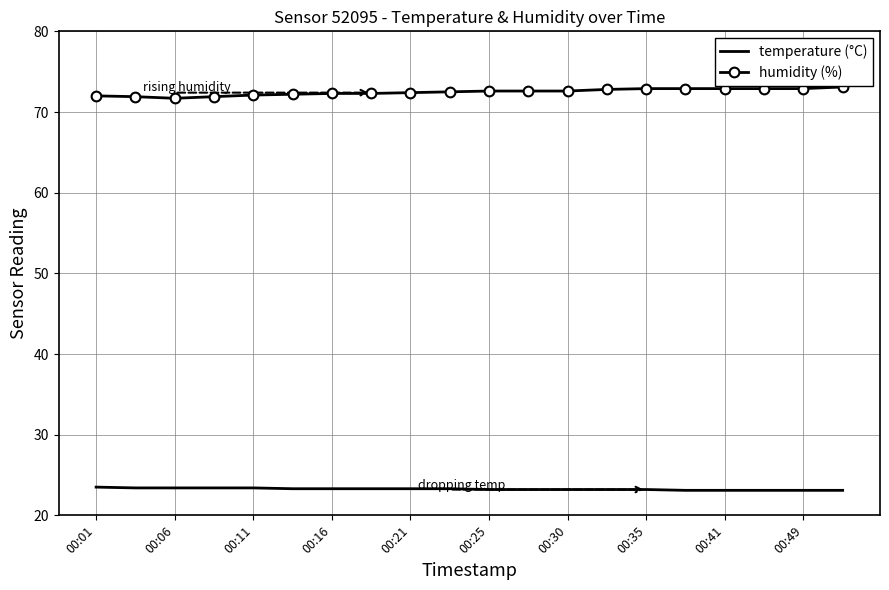

What is the greatest value displayed?

73.1